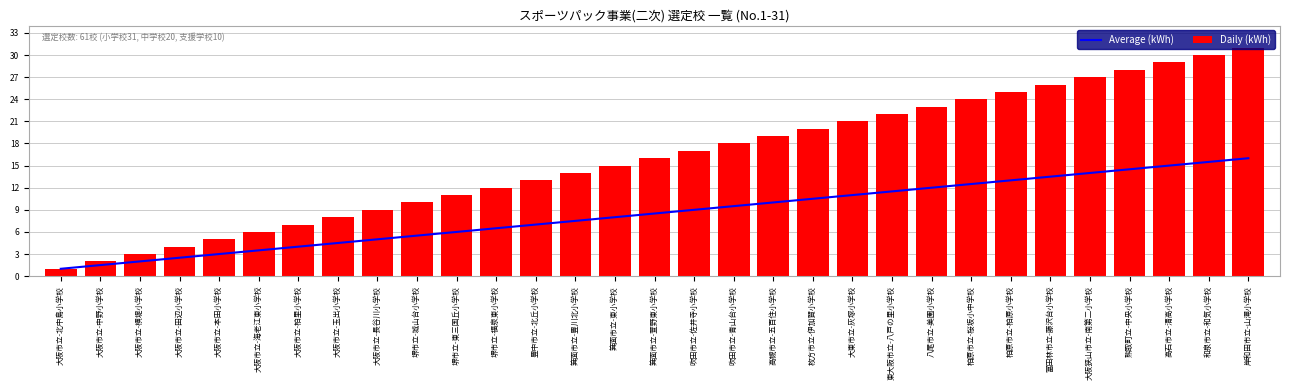

What is the sum of all Daily (kWh) values?

496